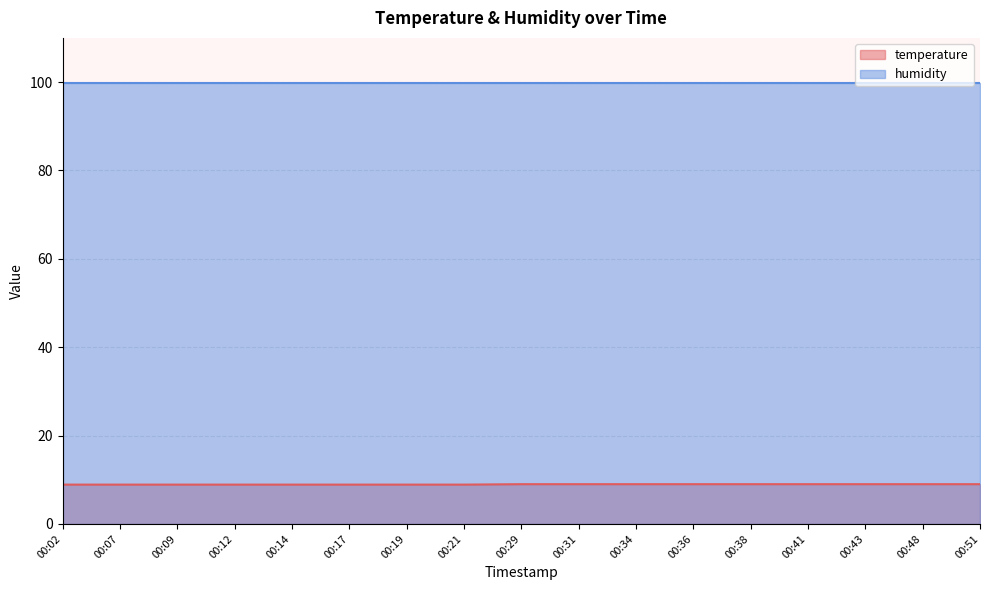

What is the difference between the maximum and minimum values?

0.1